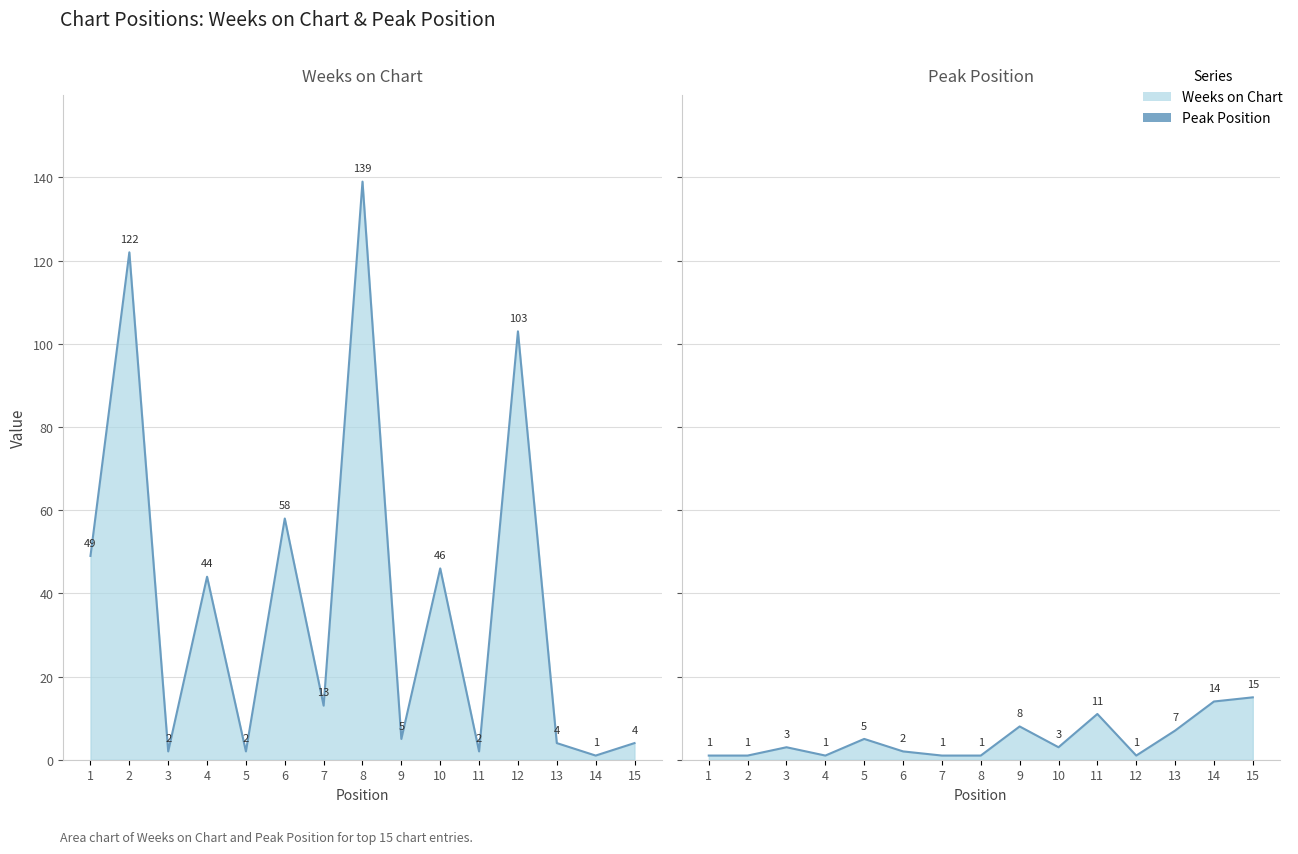

At 7, list the series in order from smallest to largest.

Peak Position, Weeks on Chart